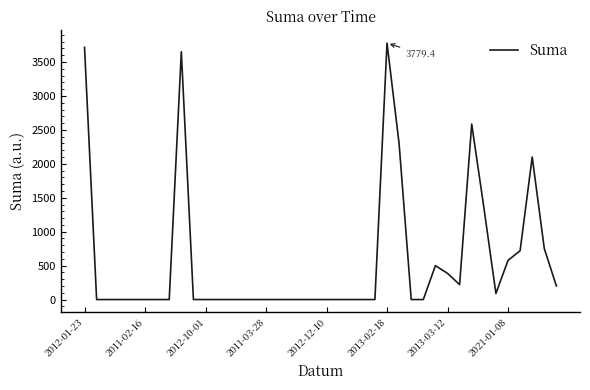

How many lines are shown in the chart?

1